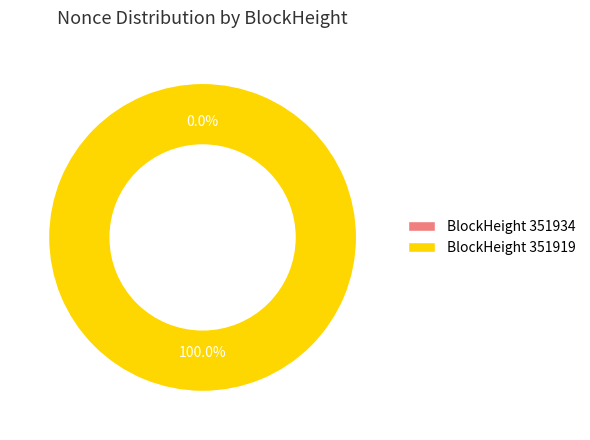

How many slices are in this pie chart?

2